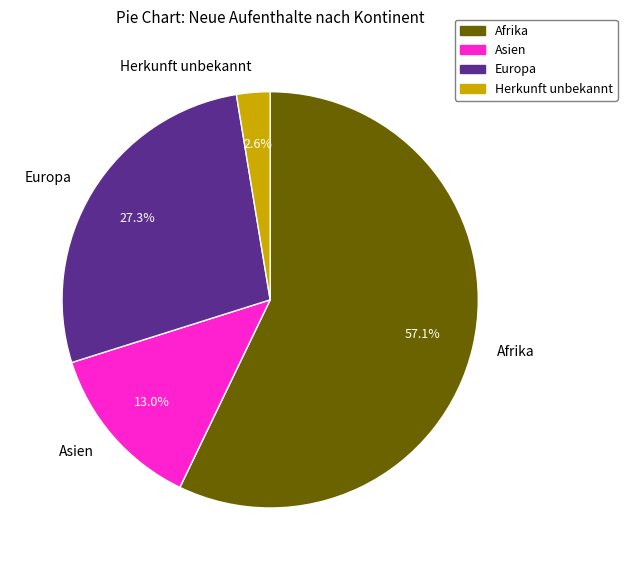

Which category accounts for the majority?

Afrika